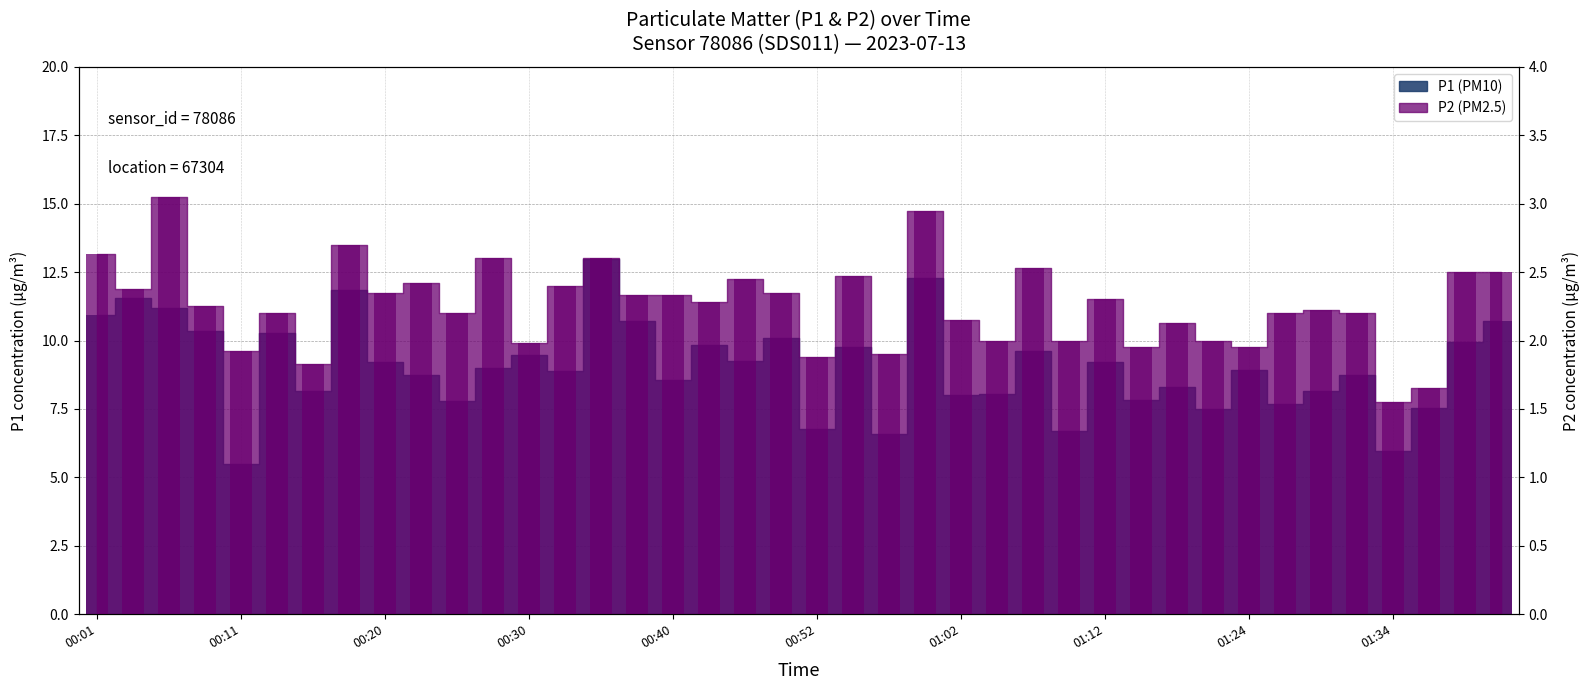

At which label is P2 (PM2.5) closest to 2?

01:05